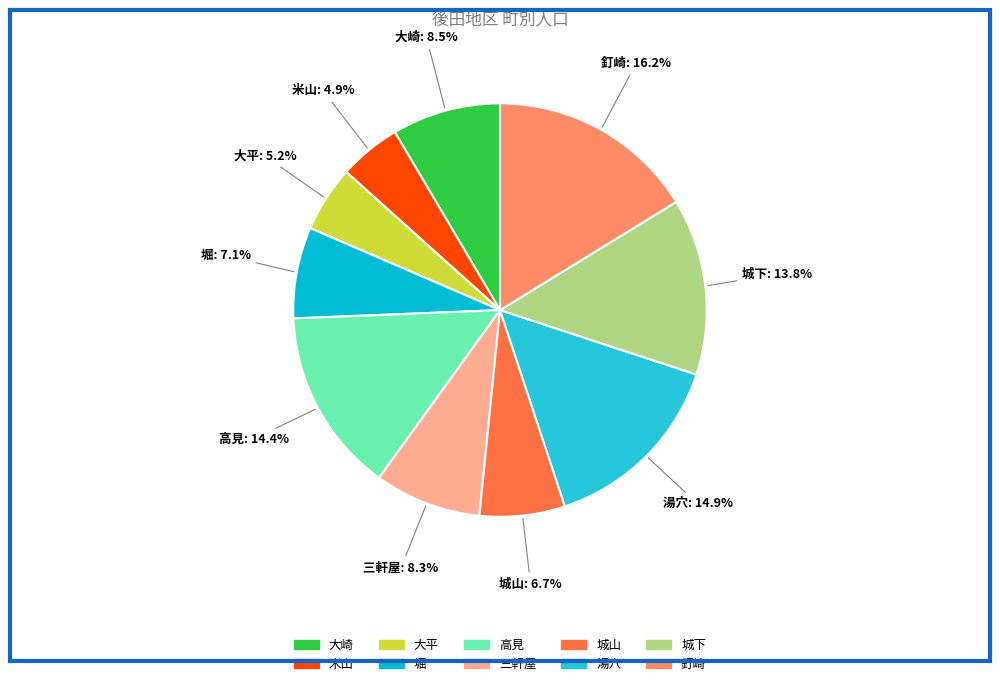

How much of the chart is everything except 城山?

93.3%